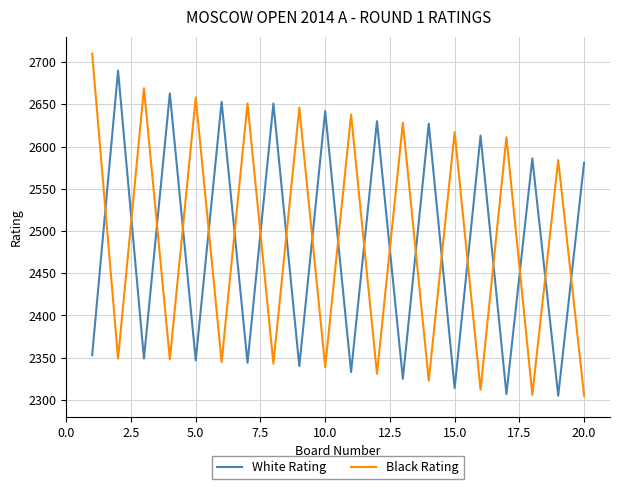

Which series has the largest range (max minus min)?

Black Rating